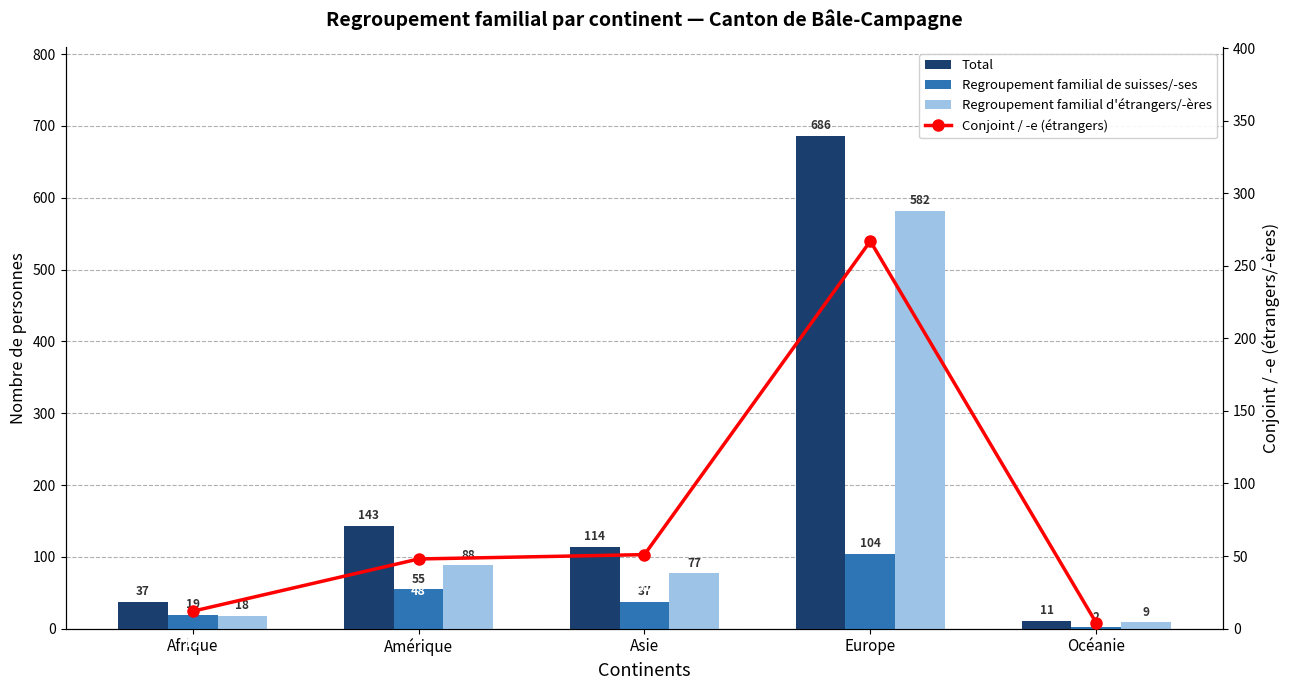

Which series has the widest spread of values?

Total